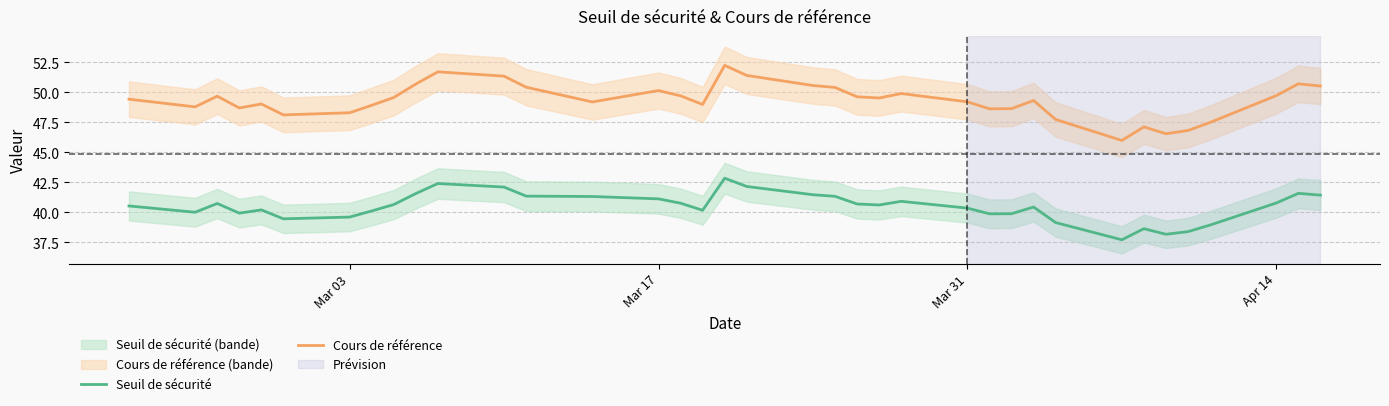

What is the lowest value of the Seuil de sécurité series?

37.7